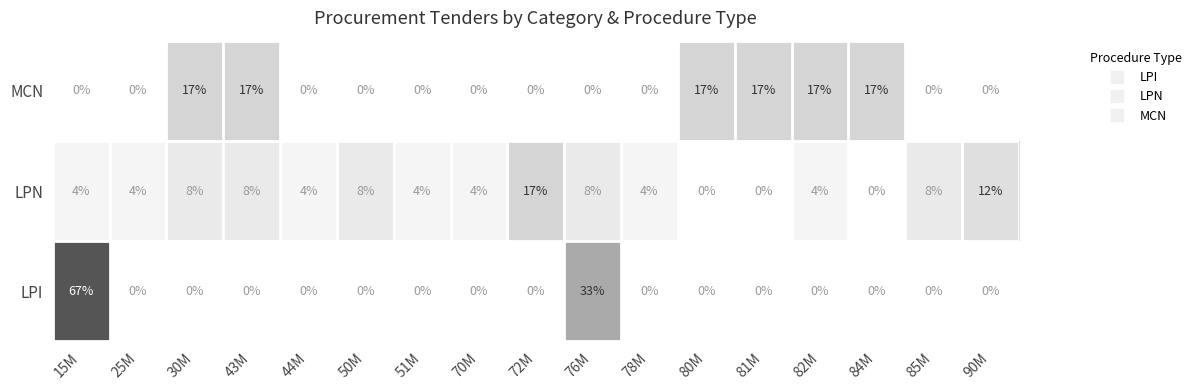

The value of LPN at 50M is 11. True or false?

False